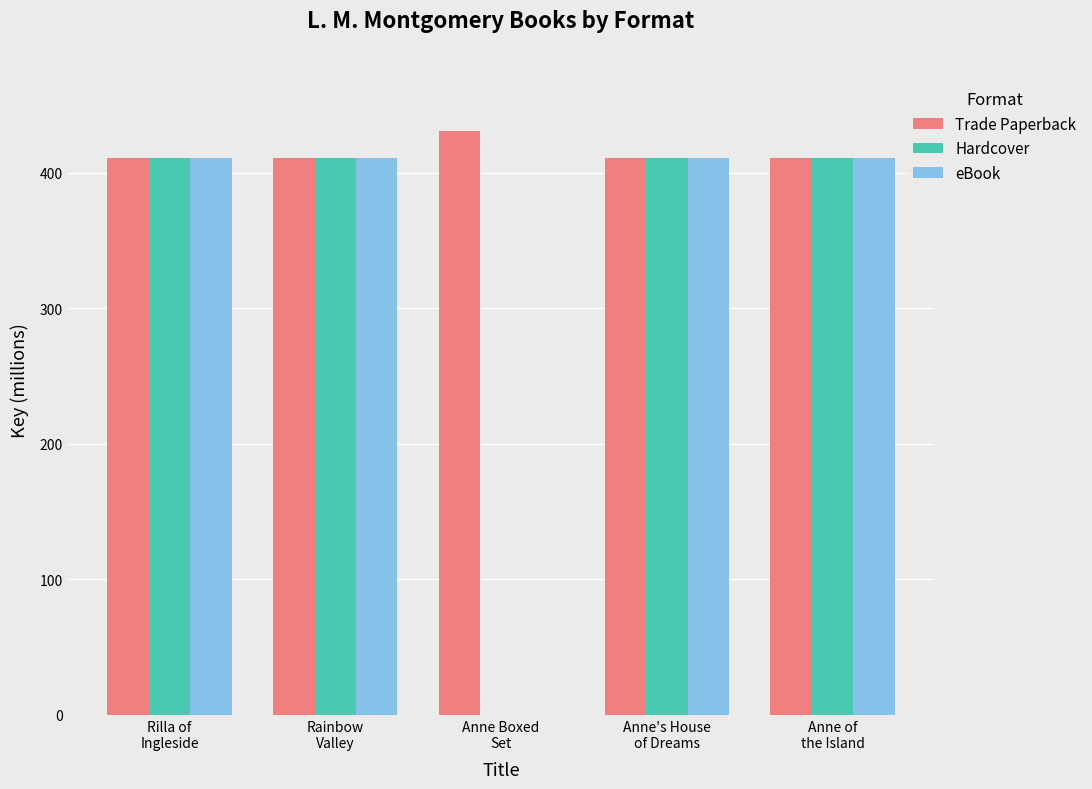

At which label is Hardcover closest to 410?

Anne of
the Island